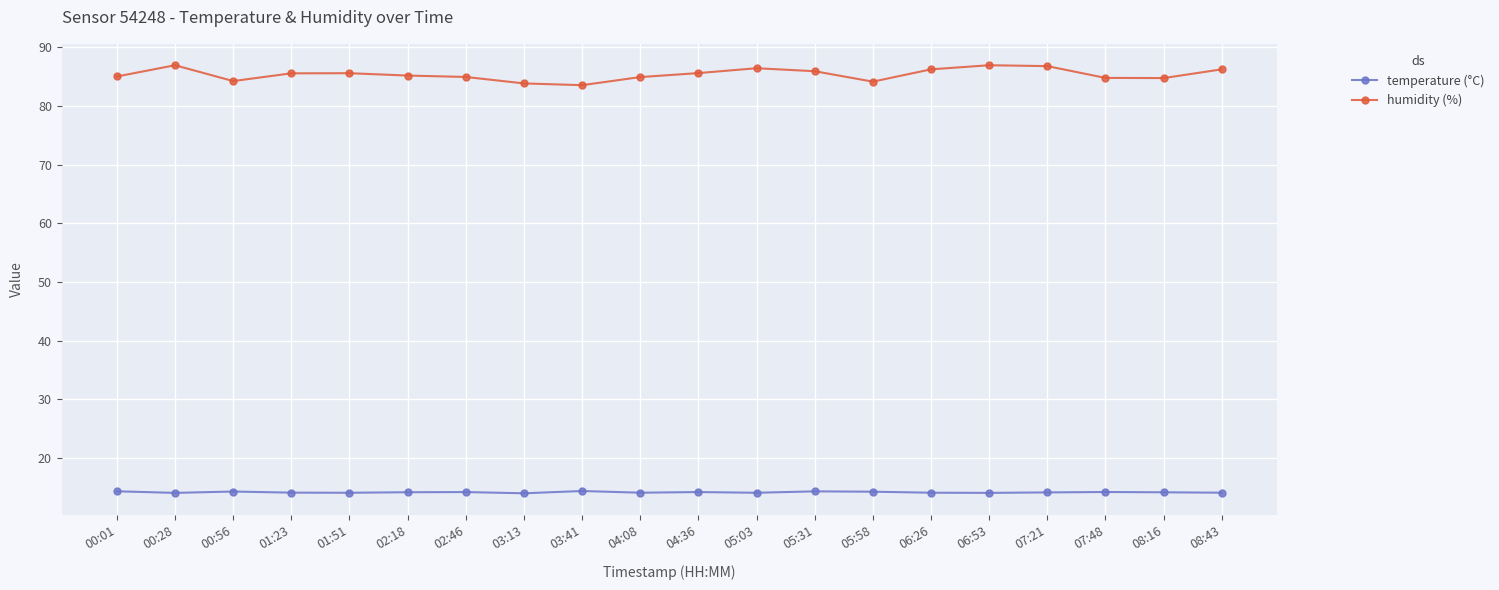

At 06:53, list the series in order from largest to smallest.

humidity (%), temperature (°C)